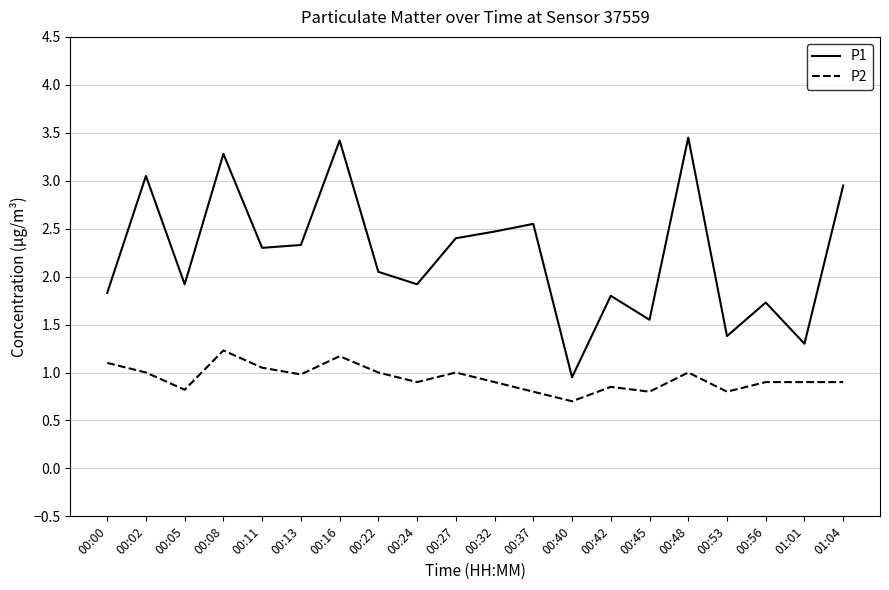

Is the value of P2 at 00:56 greater than the value of P1 at 00:45?

No